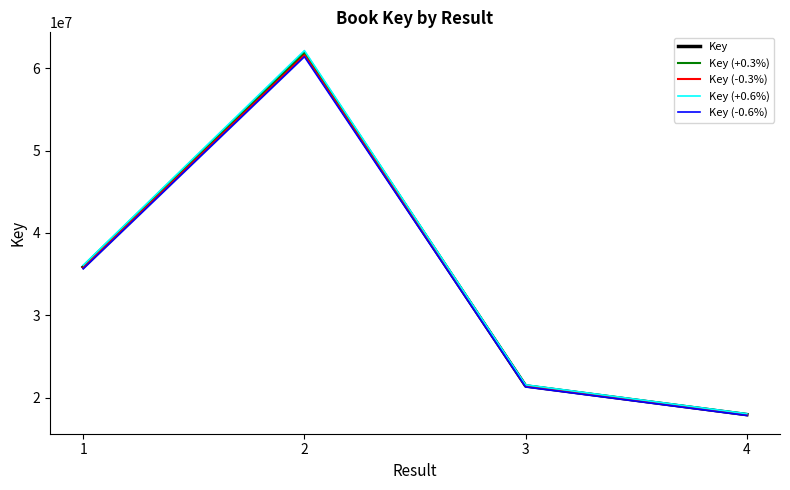

Reading left to right, extract all data points from this chart.

Key: 1=35868276.0	2=61769244.0	3=21436234.0	4=17952502.0
Key (+0.3%): 1=35975880.8	2=61954551.7	3=21500542.7	4=18006359.5
Key (-0.3%): 1=35760671.2	2=61583936.3	3=21371925.3	4=17898644.5
Key (+0.6%): 1=36083485.7	2=62139859.5	3=21564851.4	4=18060217.0
Key (-0.6%): 1=35653066.3	2=61398628.5	3=21307616.6	4=17844787.0